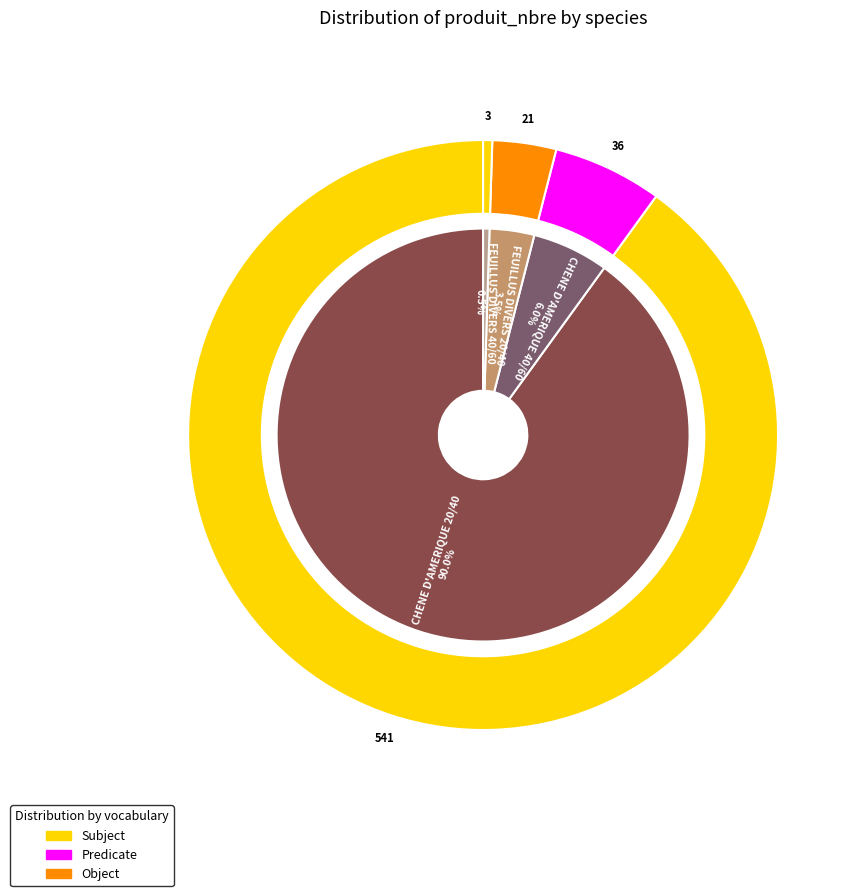

At 20/40, list the series in order from largest to smallest.

CHENE D'AMERIQUE, FEUILLUS DIVERS